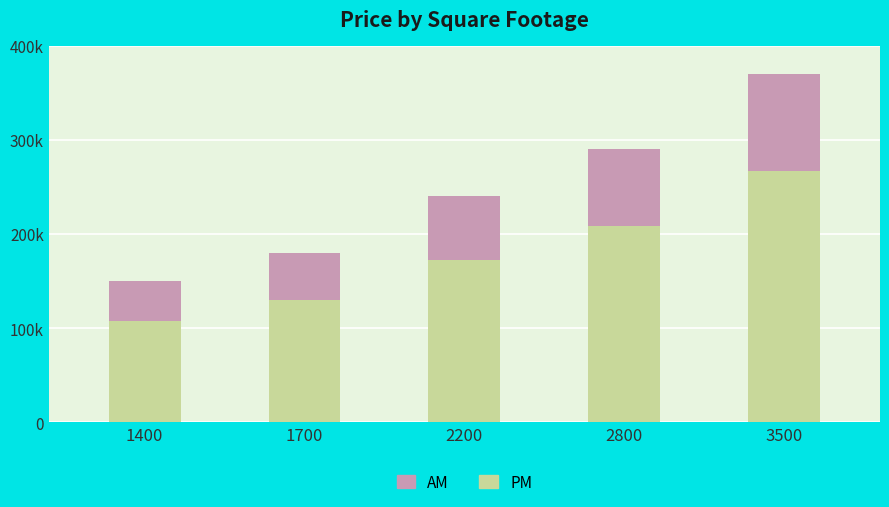

Which series has the largest total across all categories?

PM